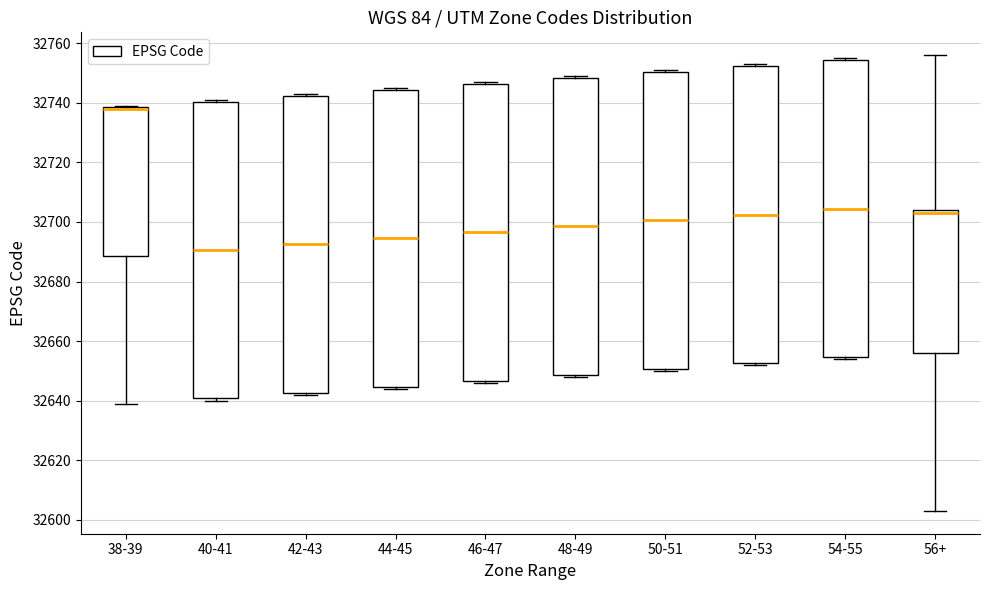

Reading left to right, transcribe this box plot: for each box, give where its median line is, the range the box spans, and where its two whiskers end, as read against the y-axis. The values are not printed on the chart, so give them approximately, as read against the axis.

38-39: median 32738 (drawn on the box's upper edge), box 32688 to 32738, whiskers 32640 to 32740
40-41: median 32690, box 32640 to 32740, whiskers 32640 (just below the box's lower edge) to 32742
42-43: median 32692, box 32642 to 32742, whiskers 32642 (just below the box's lower edge) to 32744
44-45: median 32694, box 32644 to 32744, whiskers 32644 (just below the box's lower edge) to 32746
46-47: median 32696, box 32646 to 32746, whiskers 32646 (just below the box's lower edge) to 32748
48-49: median 32698, box 32648 to 32748, whiskers 32648 (just below the box's lower edge) to 32750
50-51: median 32700, box 32650 to 32750, whiskers 32650 (just below the box's lower edge) to 32752
52-53: median 32702, box 32652 to 32752, whiskers 32652 (just below the box's lower edge) to 32754
54-55: median 32704, box 32654 to 32754, whiskers 32654 (just below the box's lower edge) to 32756
56+: median 32704 (just below the box's upper edge), box 32656 to 32704, whiskers 32604 to 32756